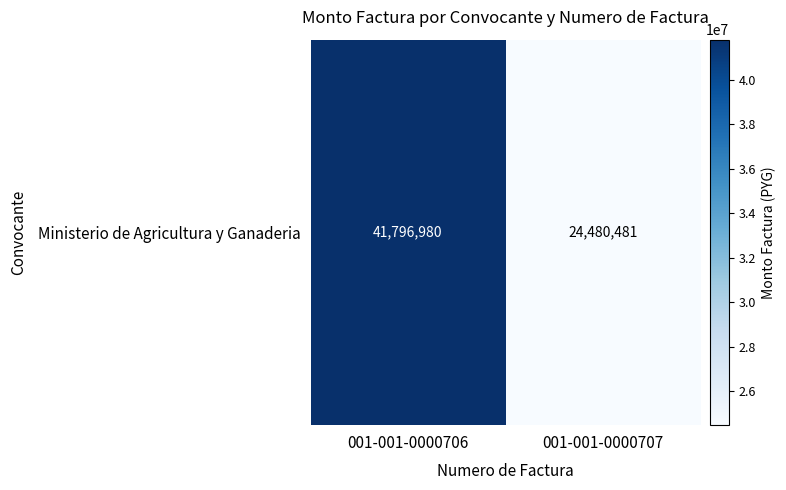

At which category does the chart reach its minimum across all series?

001-001-0000707